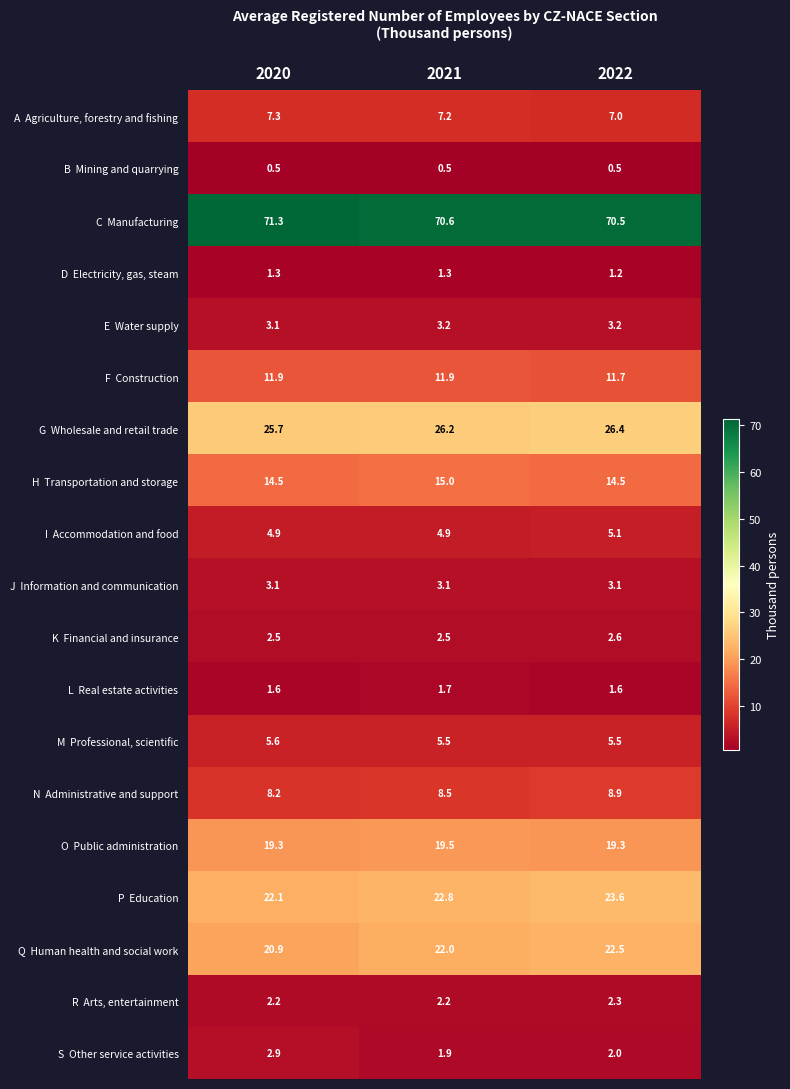

At how many categories does at least one series exceed 42?

3